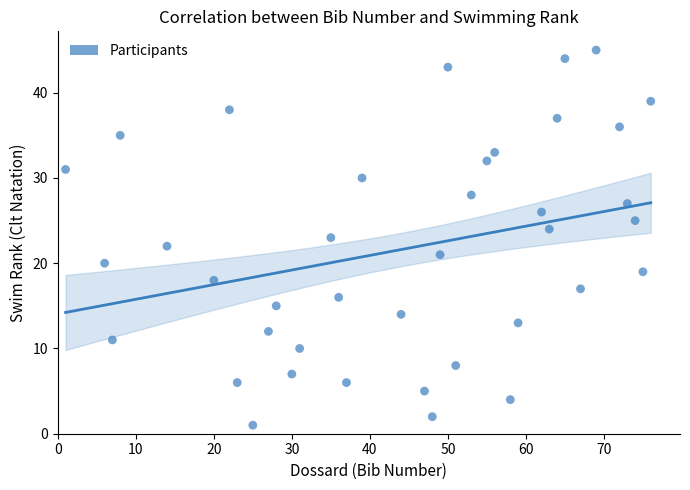

What is the range of X values (max minus min)?

75